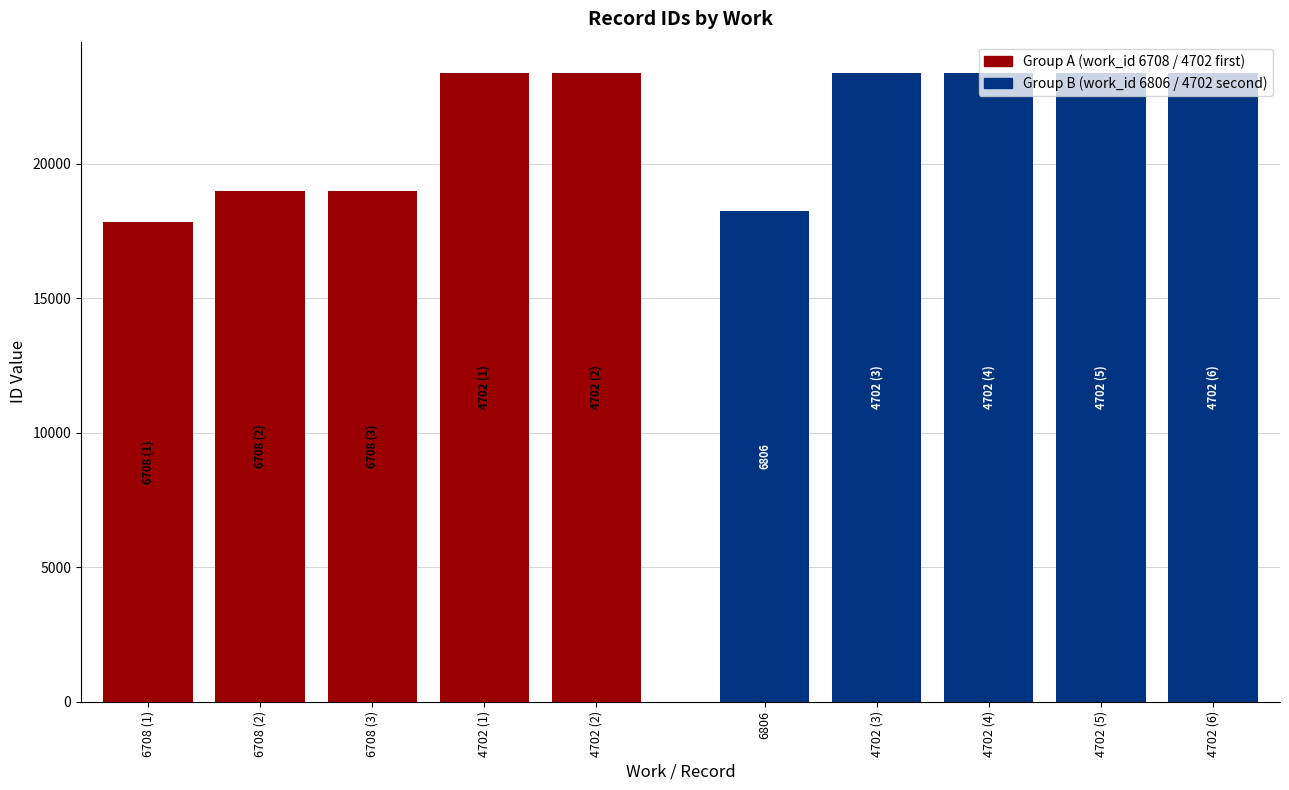

Which series has the largest range (max minus min)?

Group A (work_id 6708 / 4702 first)